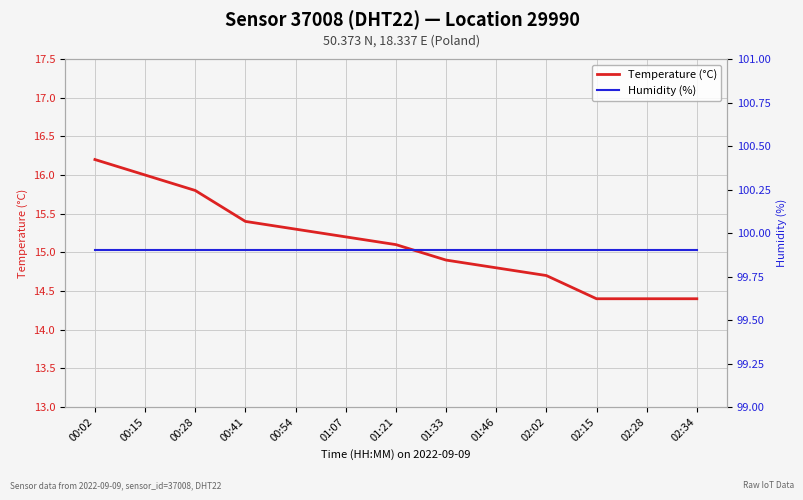

Which series has the largest total across all categories?

Humidity (%)